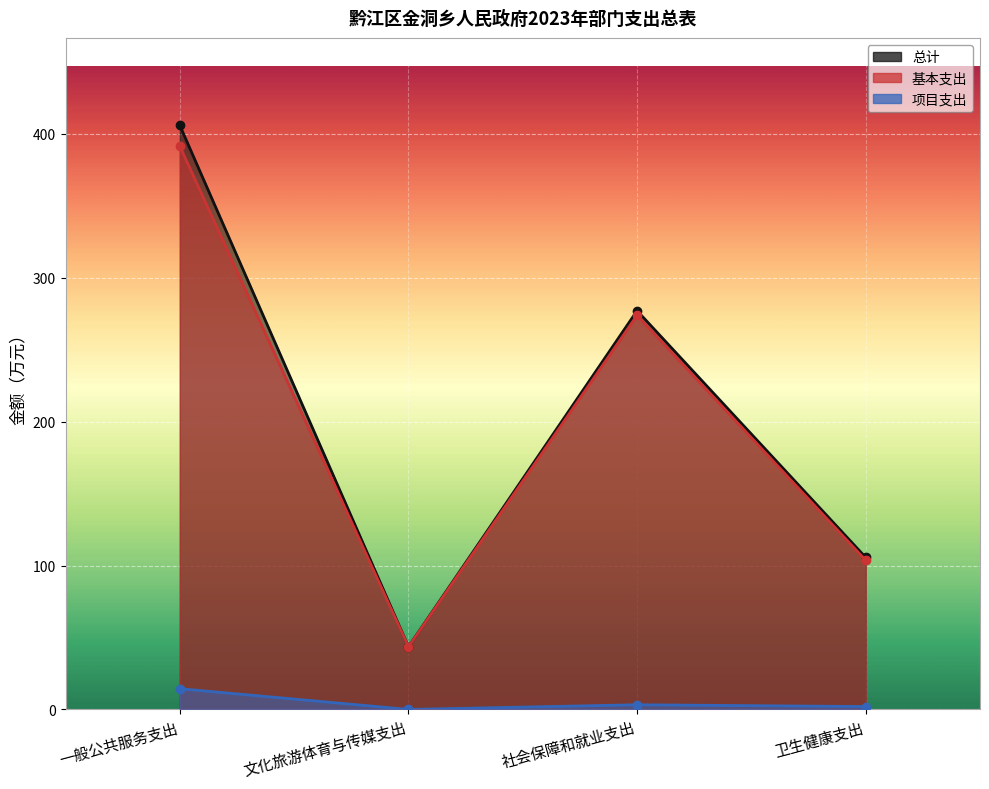

Which series changed the most between 文化旅游体育与传媒支出 and 社会保障和就业支出?

总计